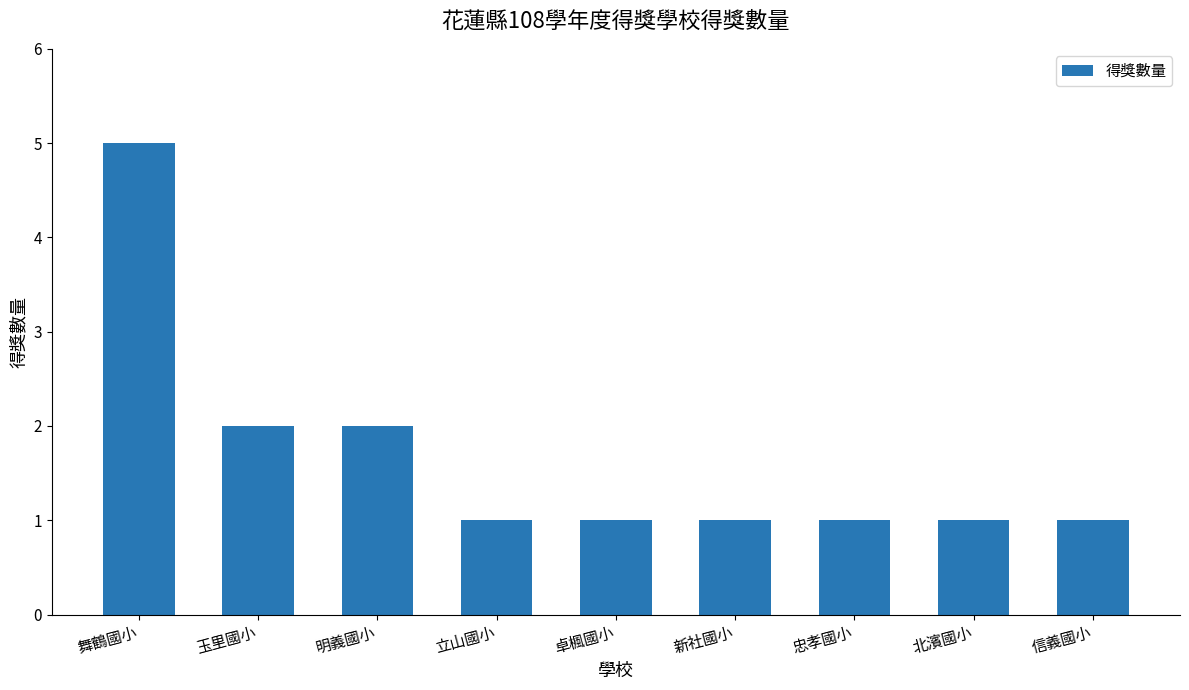

What is the ratio of the value at 北濱國小 to the value at 卓楓國小?

1.0